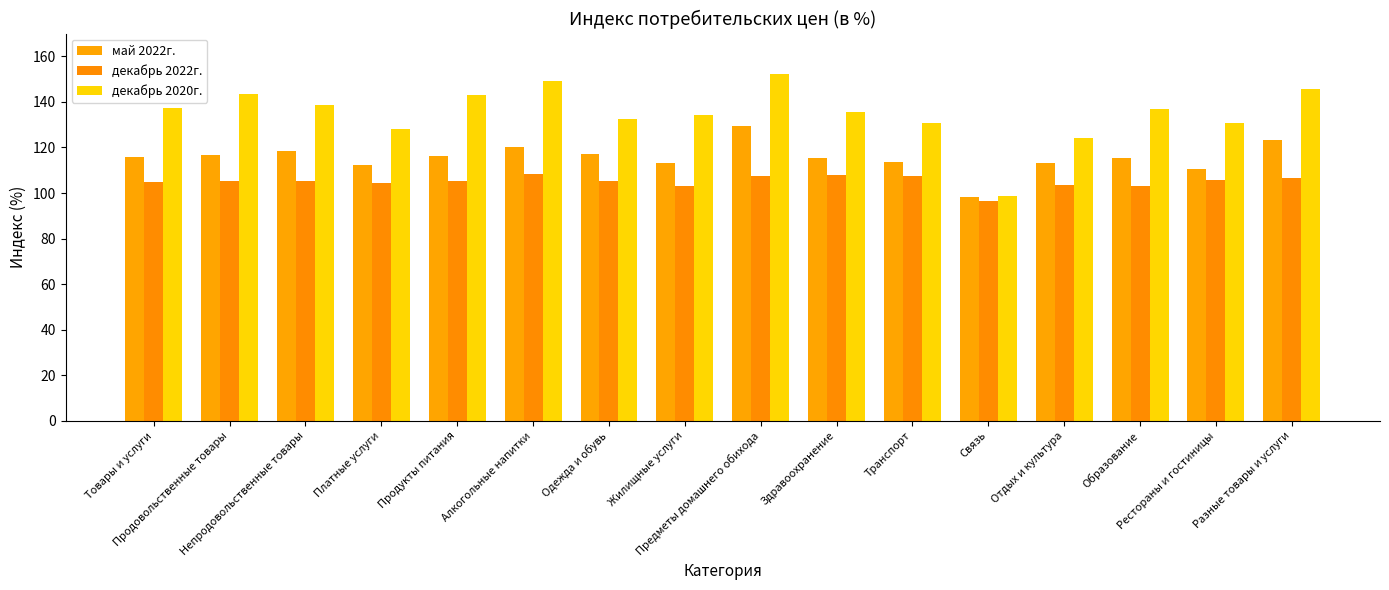

At which label is декабрь 2022г. closest to 102?

Образование